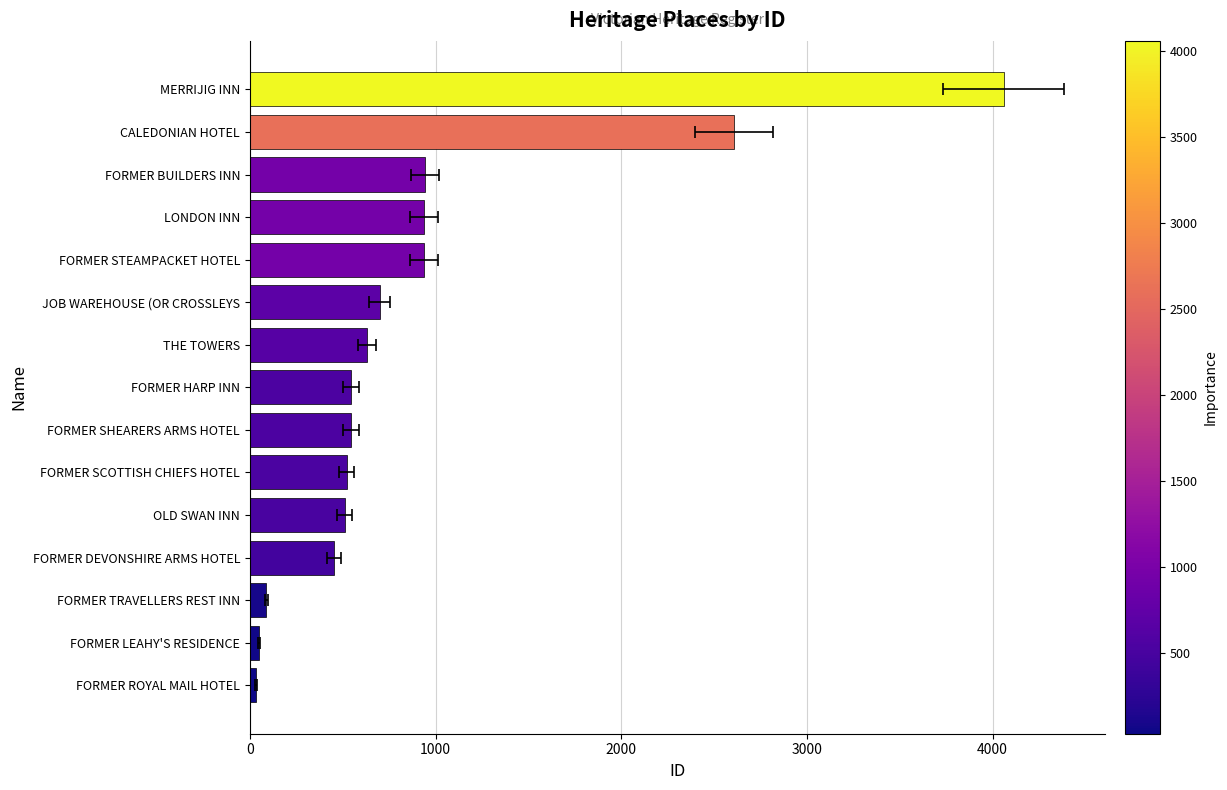

What is the difference between the maximum and minimum values?

4027